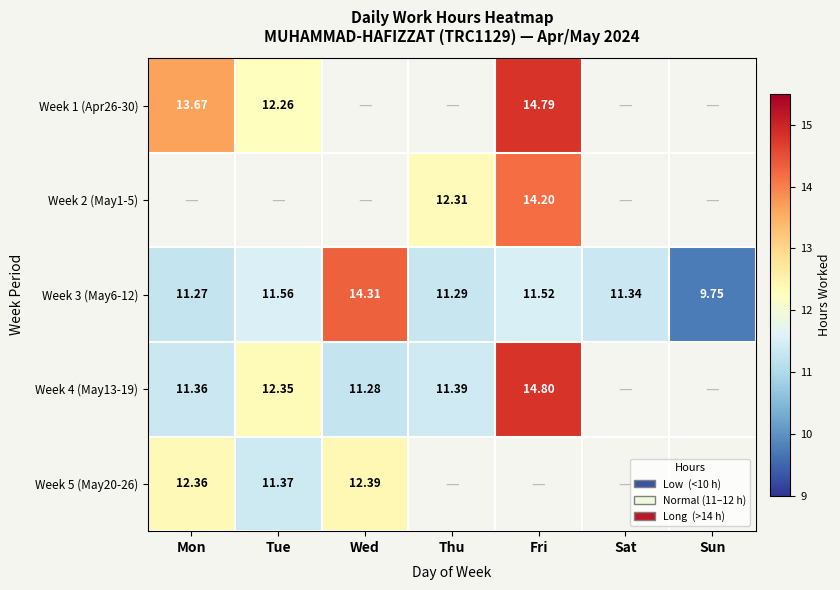

At which label does Week 3 (May6-12) first exceed 11?

Mon